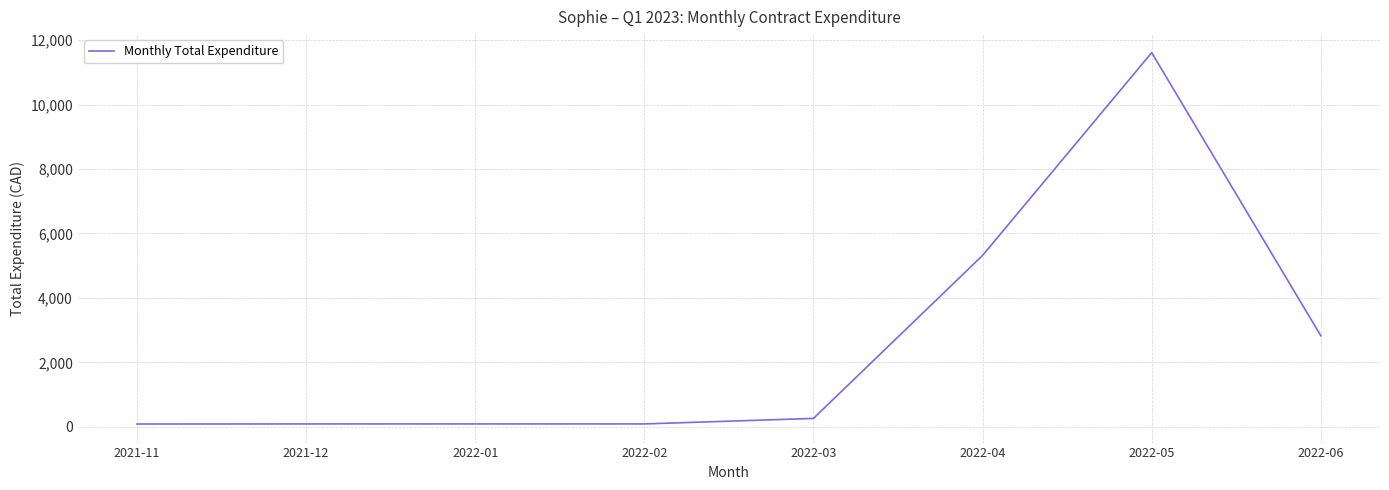

What is the difference between the values at 2022-06 and 2022-02?

2734.2